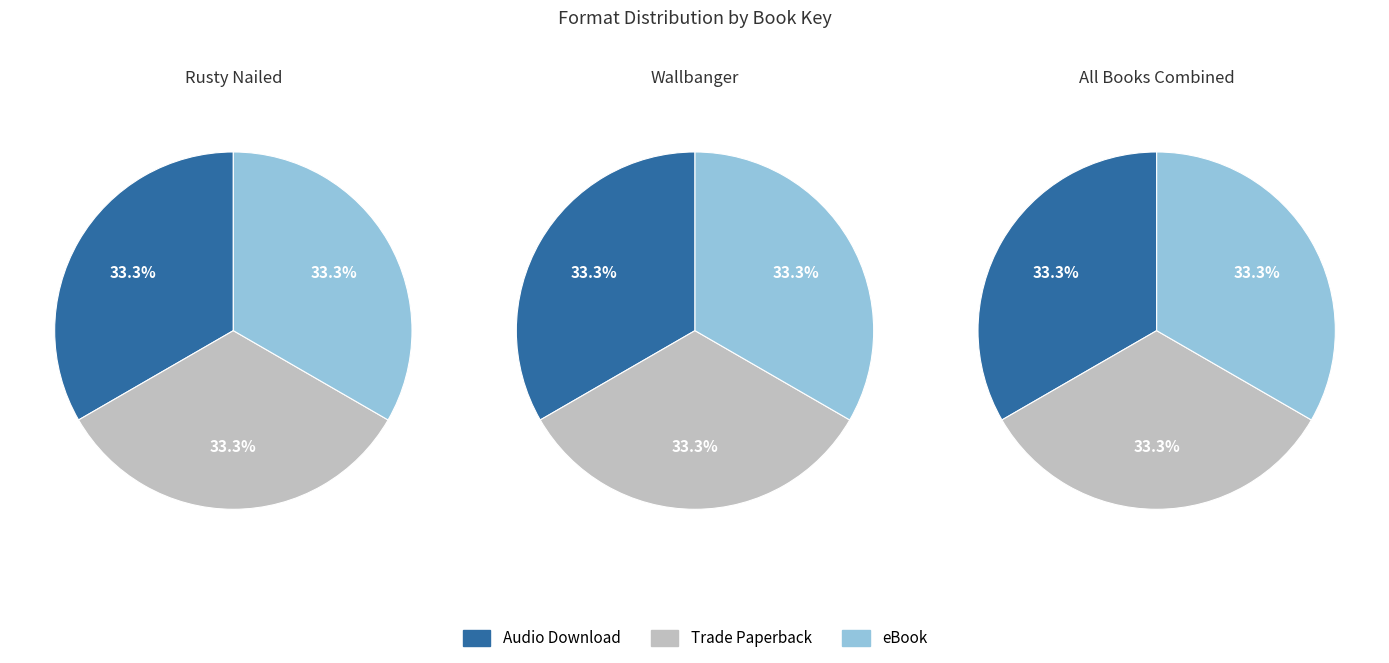

Is it true that Audio Download is 33% of the pie?

True